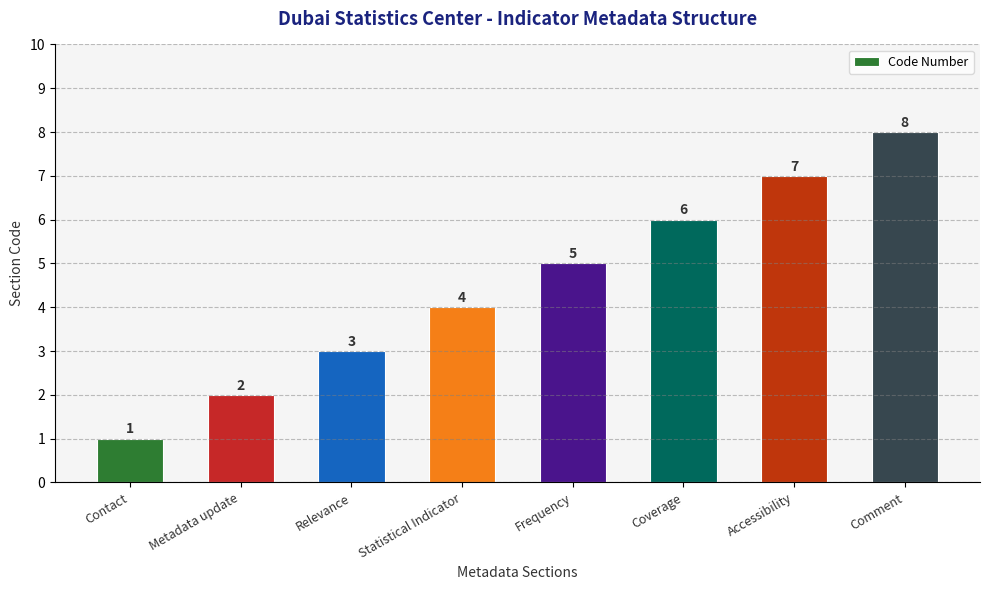

What is the label of the 2nd bar from the right?

Accessibility